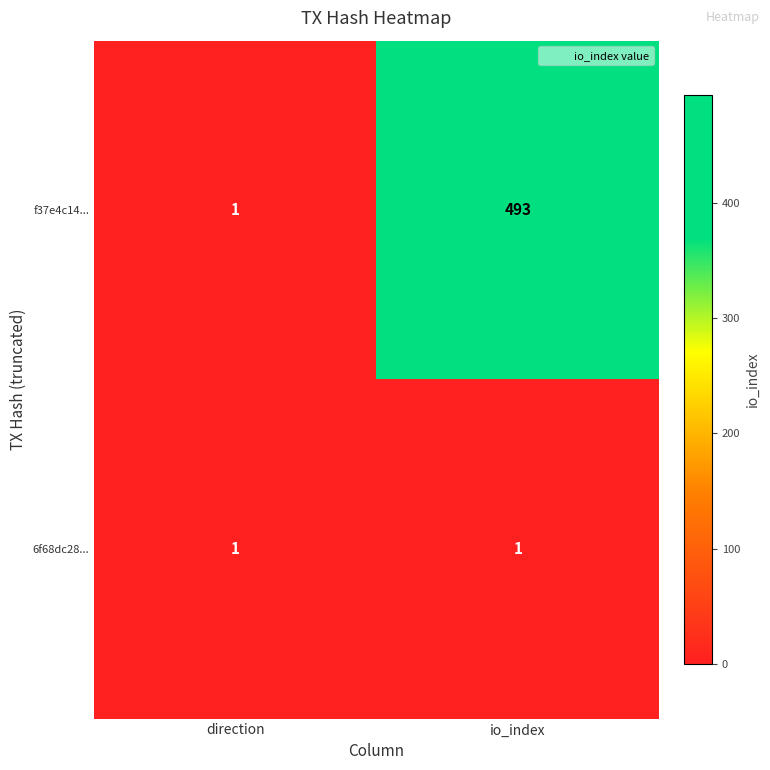

Reading right to left, what are all the values shown in this chart?

f37e4c14...: io_index=493	direction=1
6f68dc28...: io_index=1	direction=1